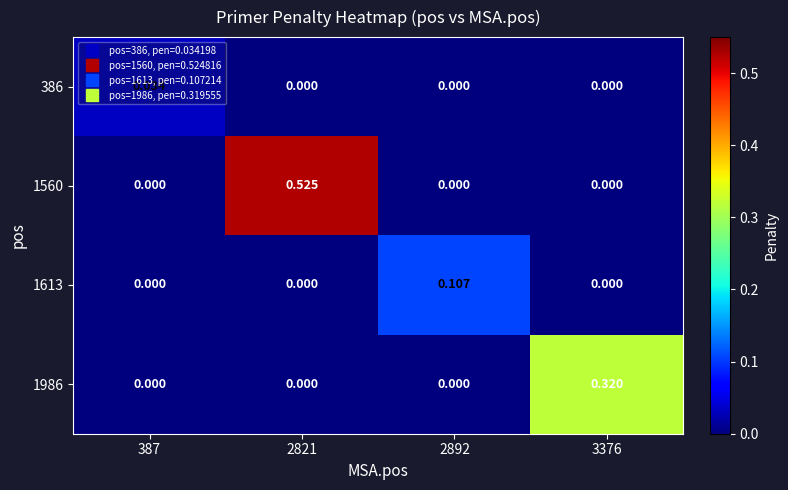

At which category is the sum across all series the highest?

2821